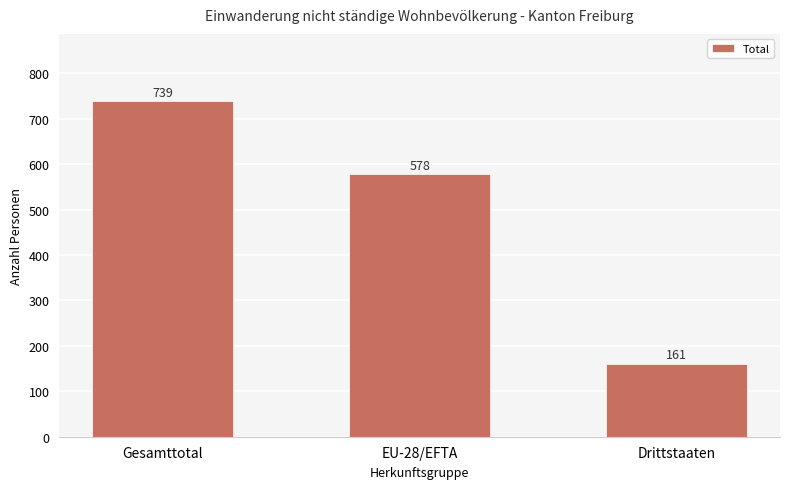

Reading left to right, list all the values displayed in this chart.

739	578	161